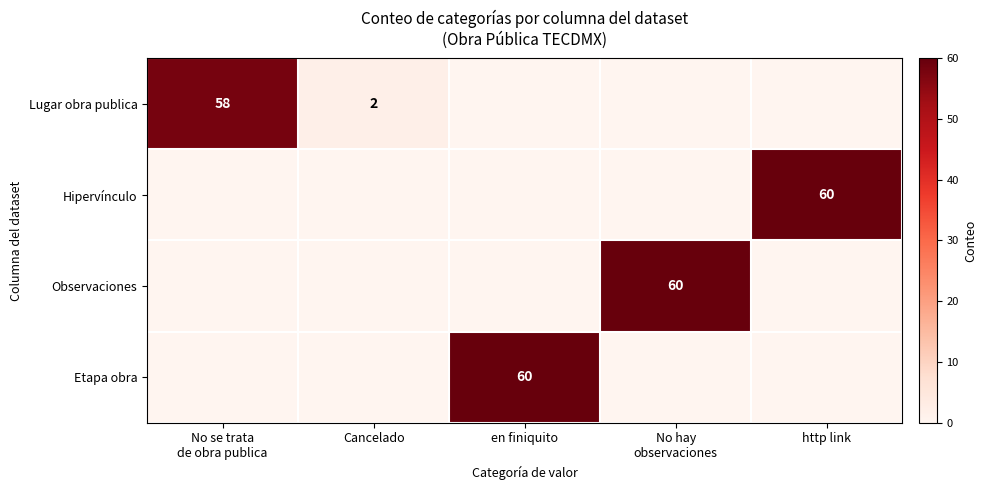

The value of Lugar obra publica at Cancelado is 2. True or false?

True